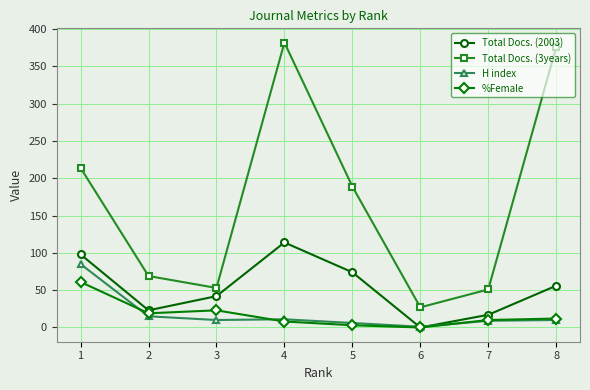

The value of Total Docs. (3years) at 2 is 44. True or false?

False